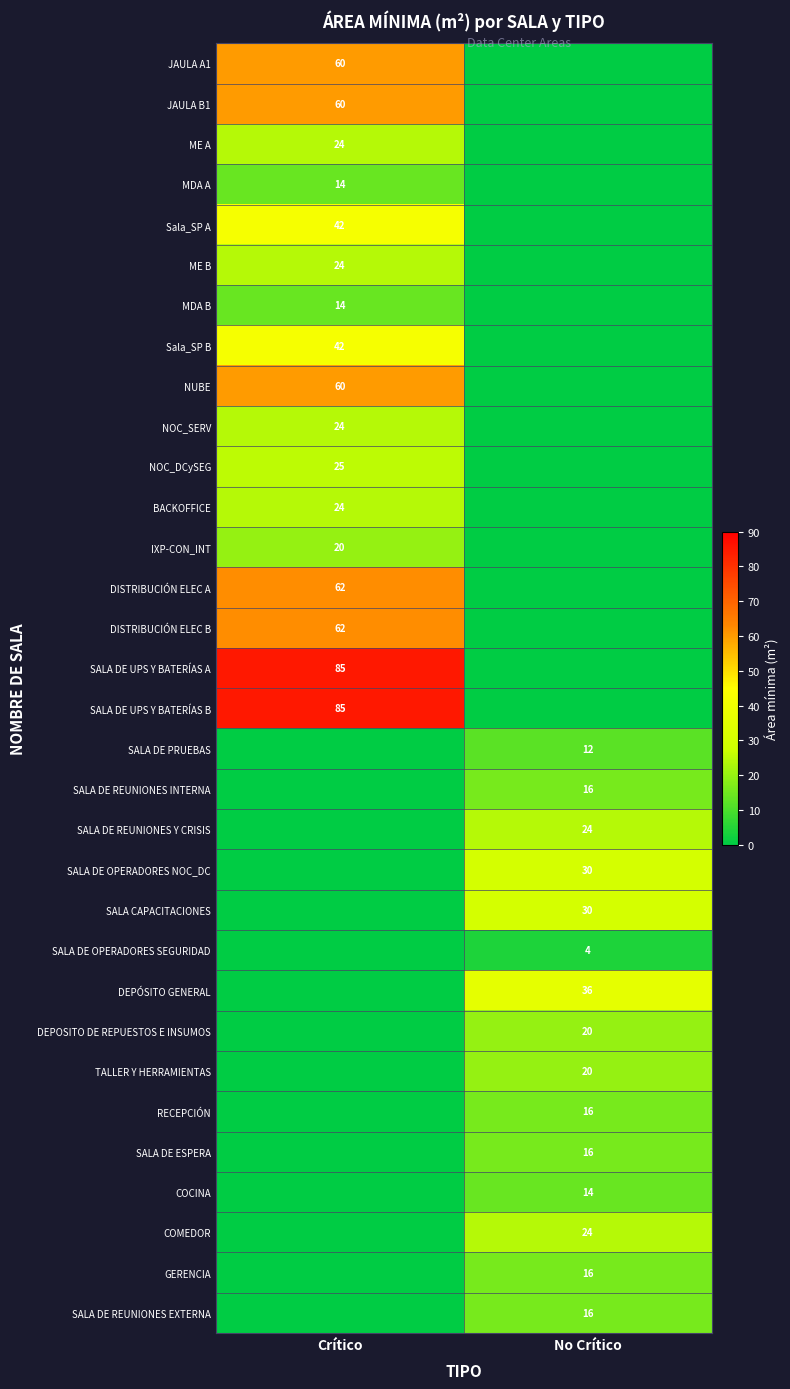

The SALA DE REUNIONES EXTERNA series shows 24 at No Crítico. True or false?

False